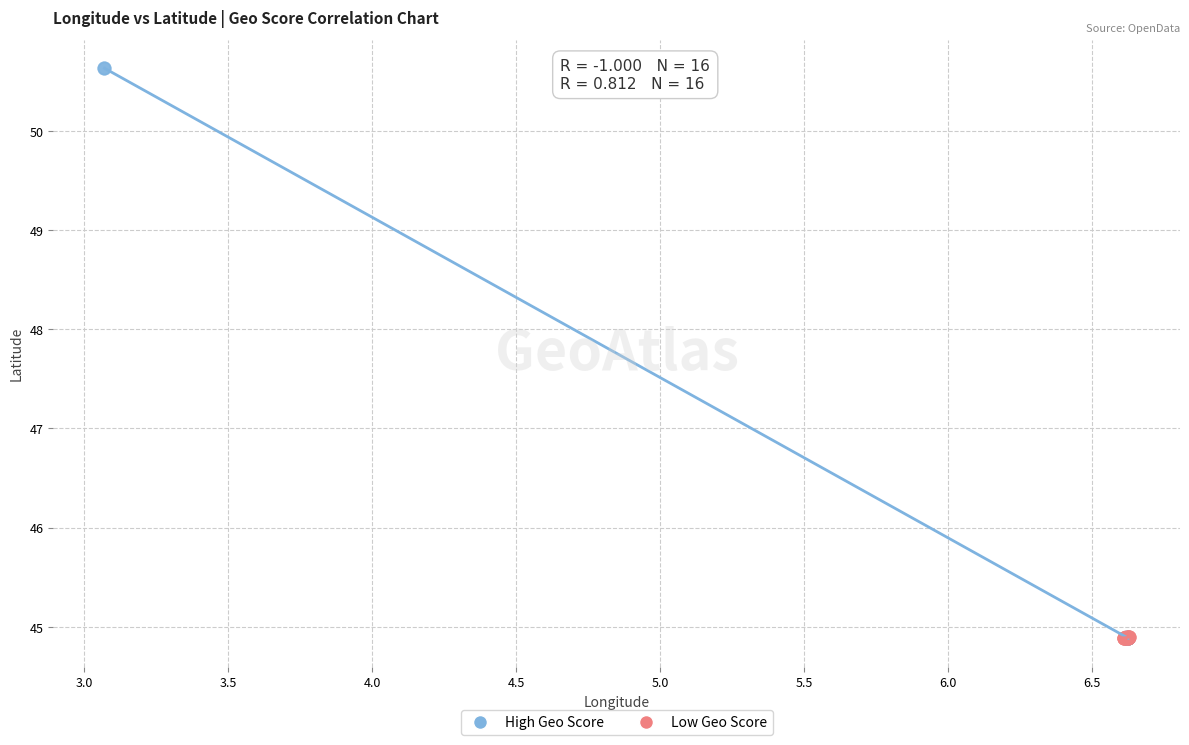

Which series has the largest Y range (max minus min)?

High Geo Score